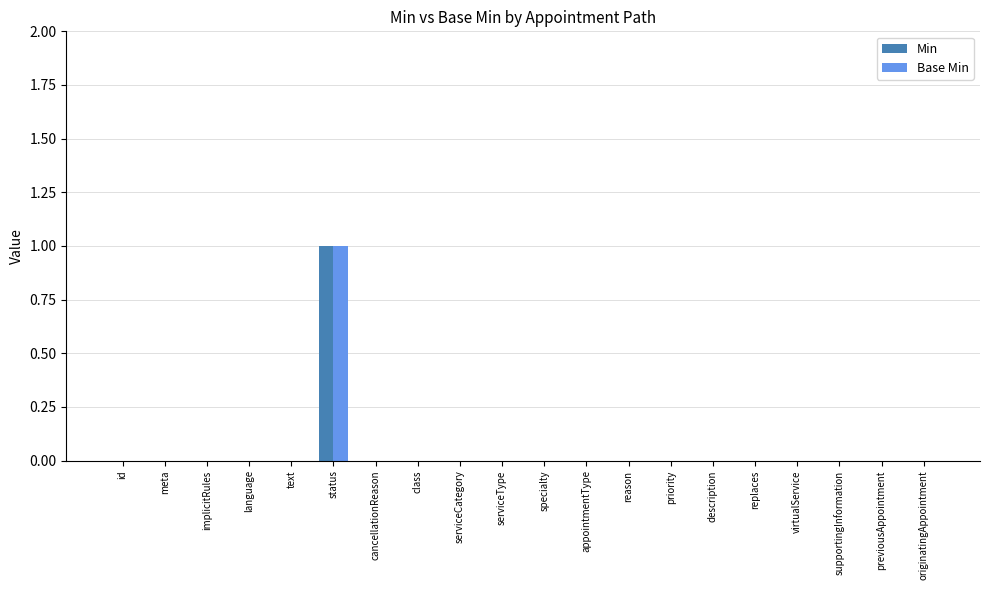

At which label does Base Min reach its peak?

status